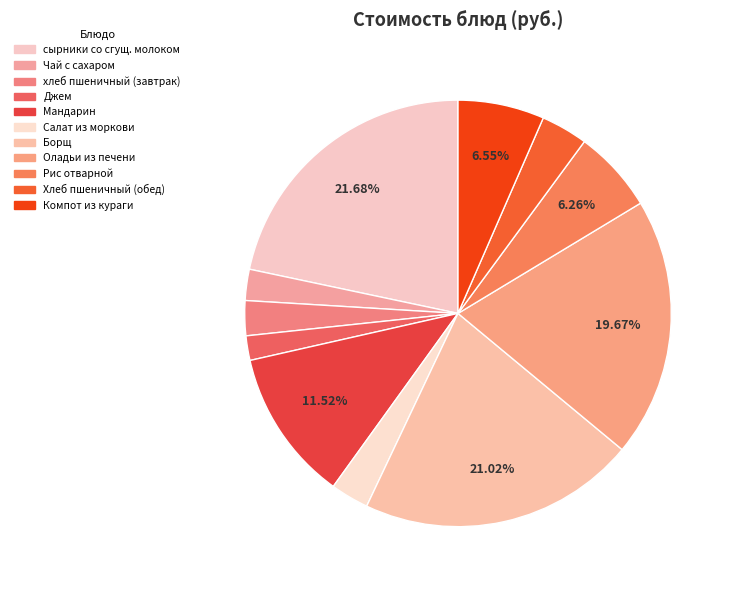

To the nearest percent, what percentage of the pie is Джем?

2%